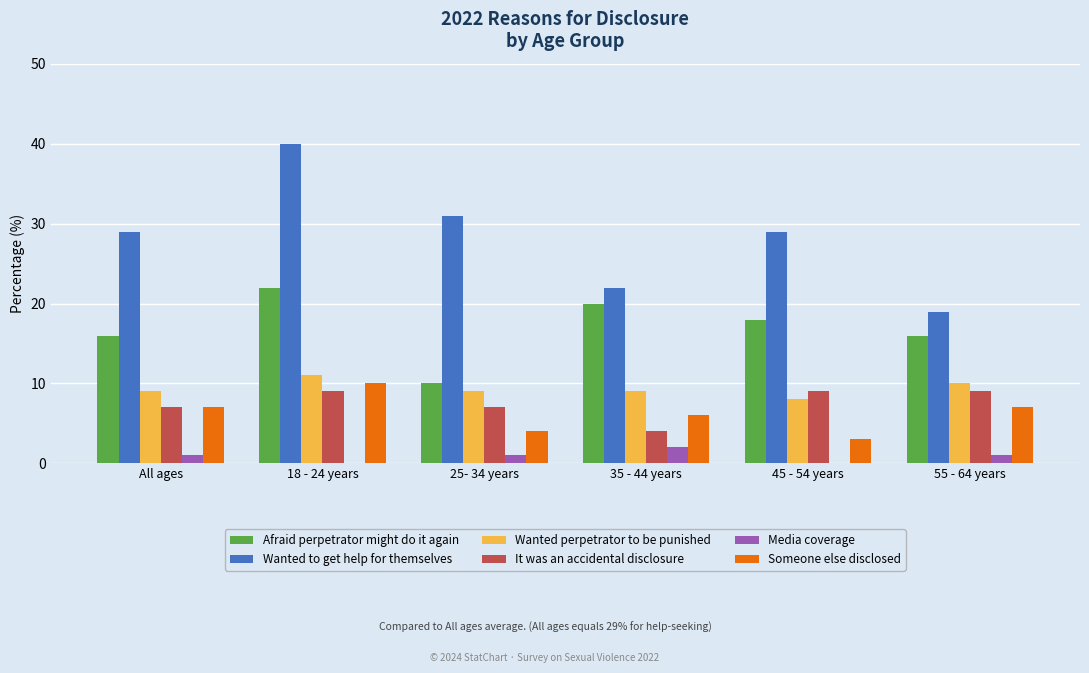

Which series changed the most between All ages and 35 - 44 years?

Wanted to get help for themselves